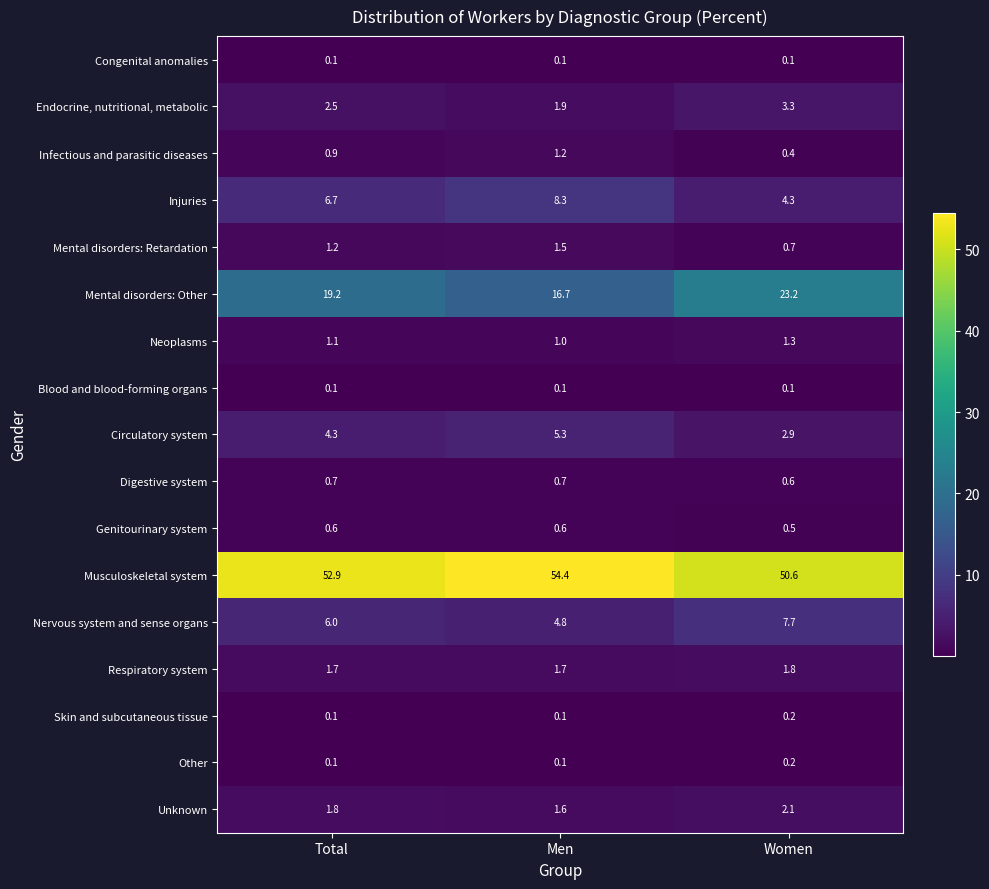

At which label does Neoplasms reach its peak?

Women